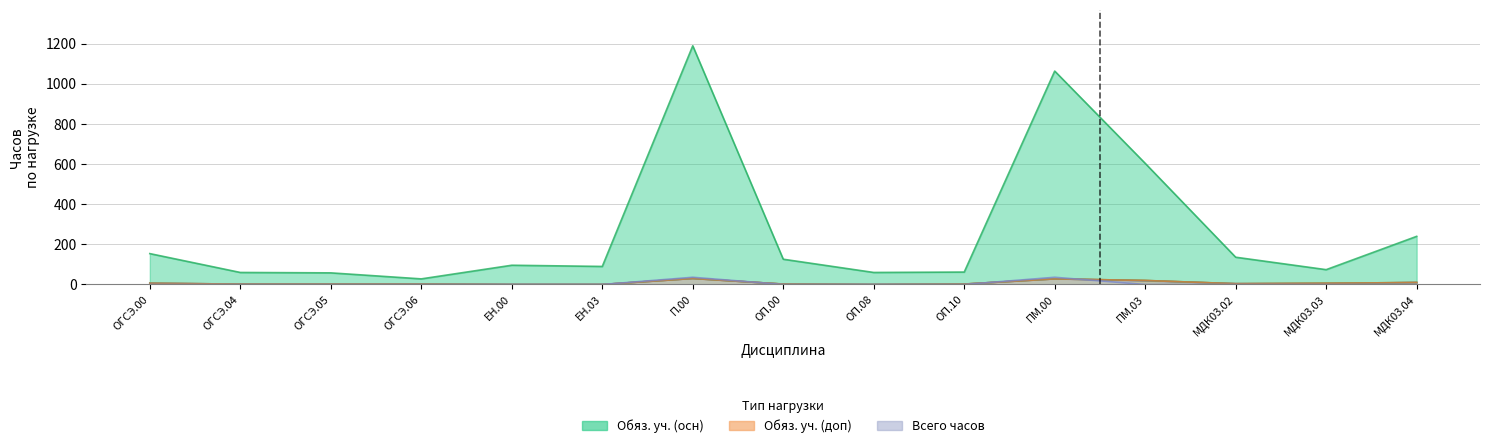

Which label corresponds to the largest value in the chart?

П.00